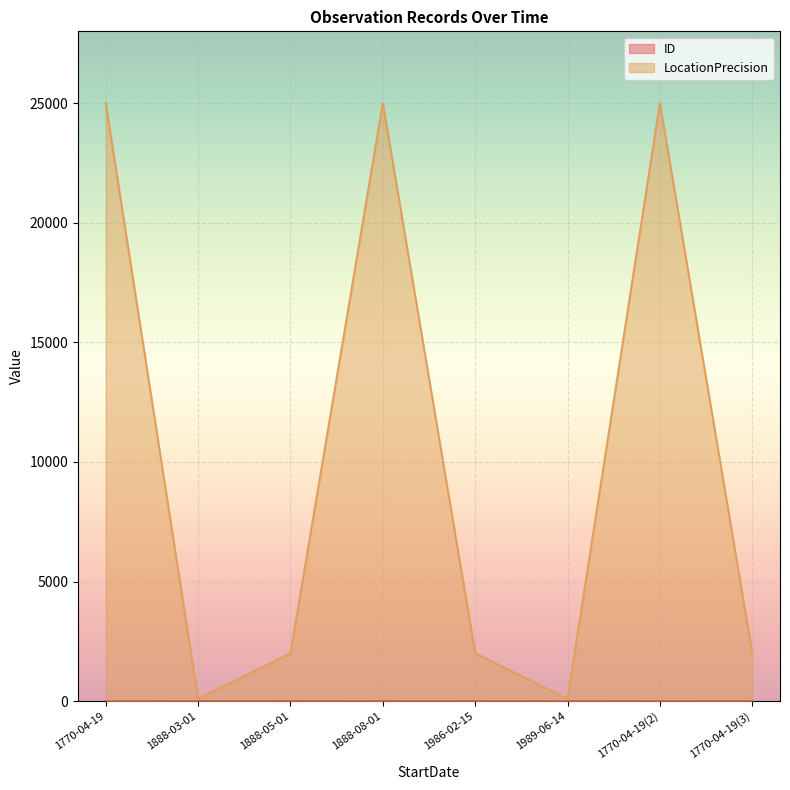

Rank the series at 1989-06-14 from highest to lowest value.

LocationPrecision, ID